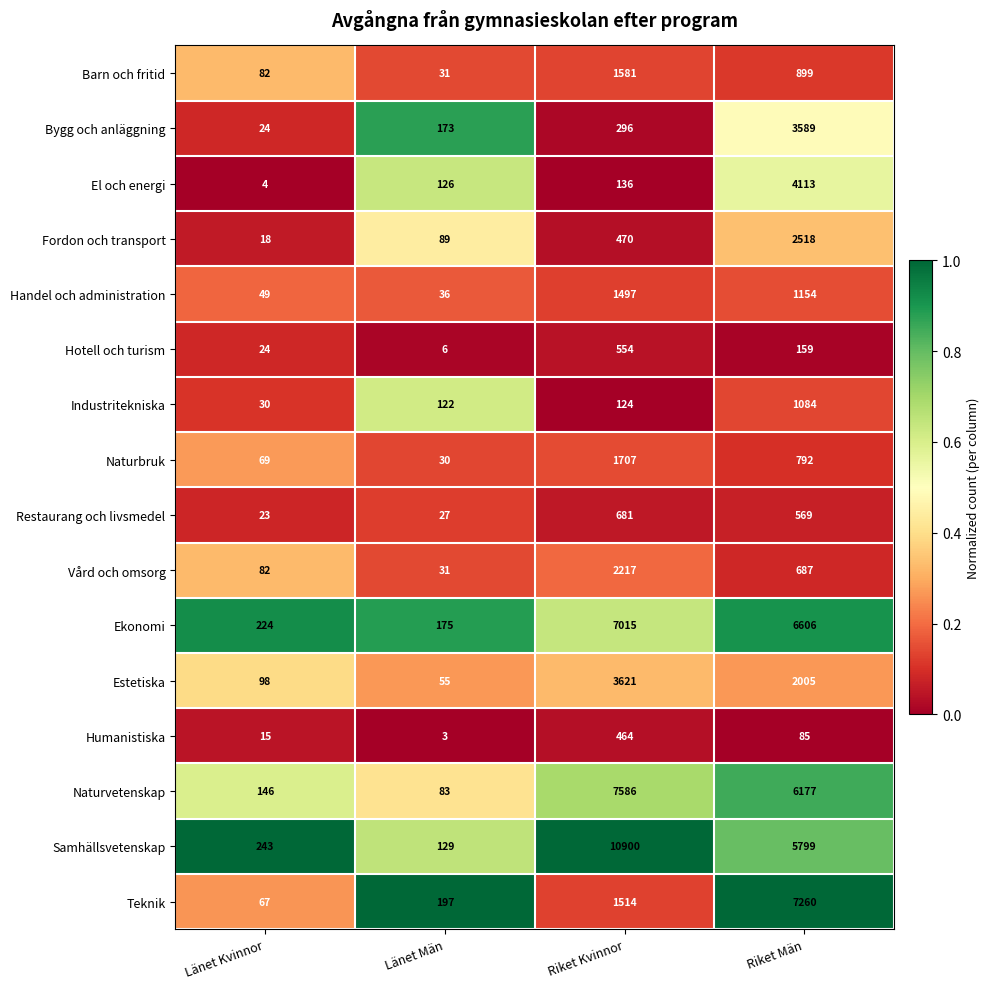

At which label is Samhällsvetenskap closest to 5514?

Riket Män